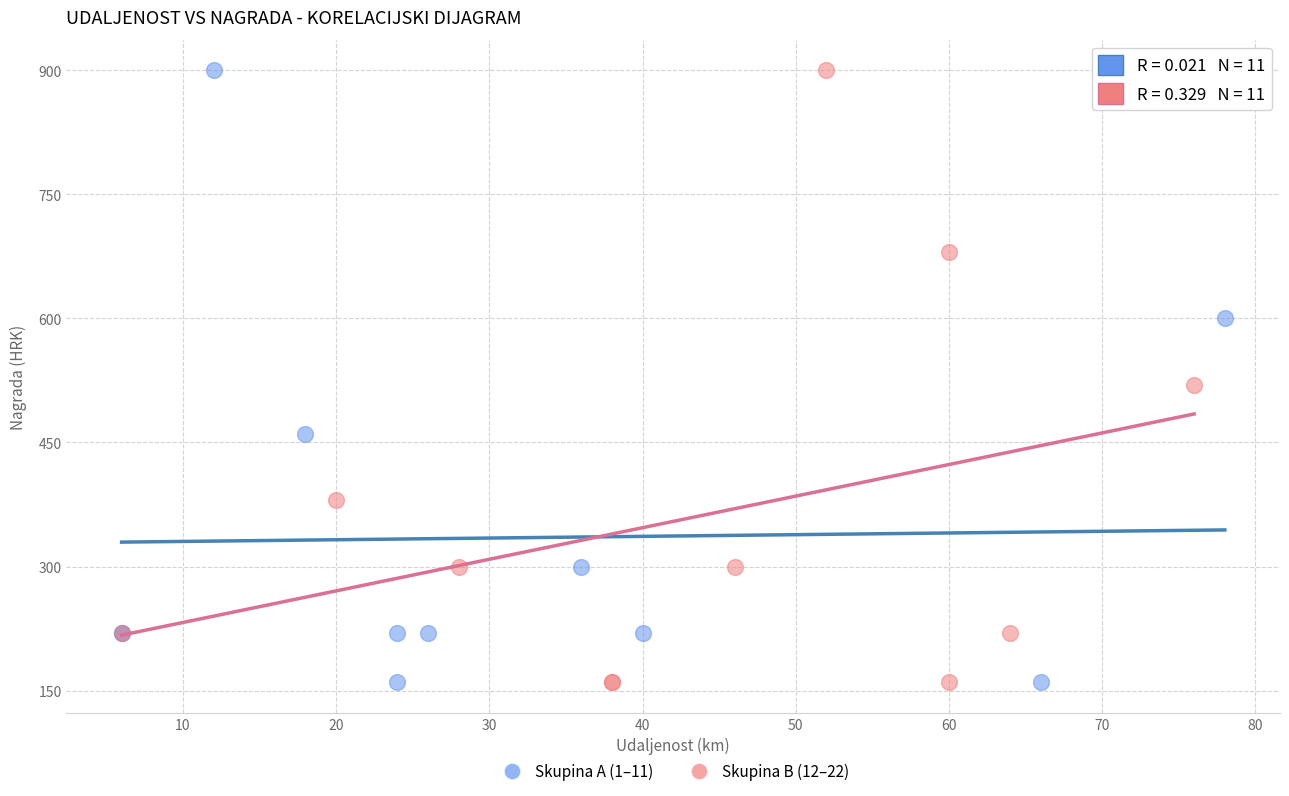

What are all the series names shown in the legend?

Skupina A (1–11), Skupina B (12–22)